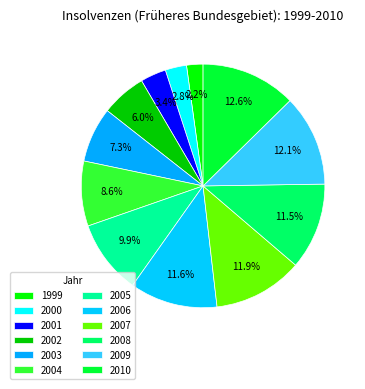

Does 2004 represent more than half of the total?

No